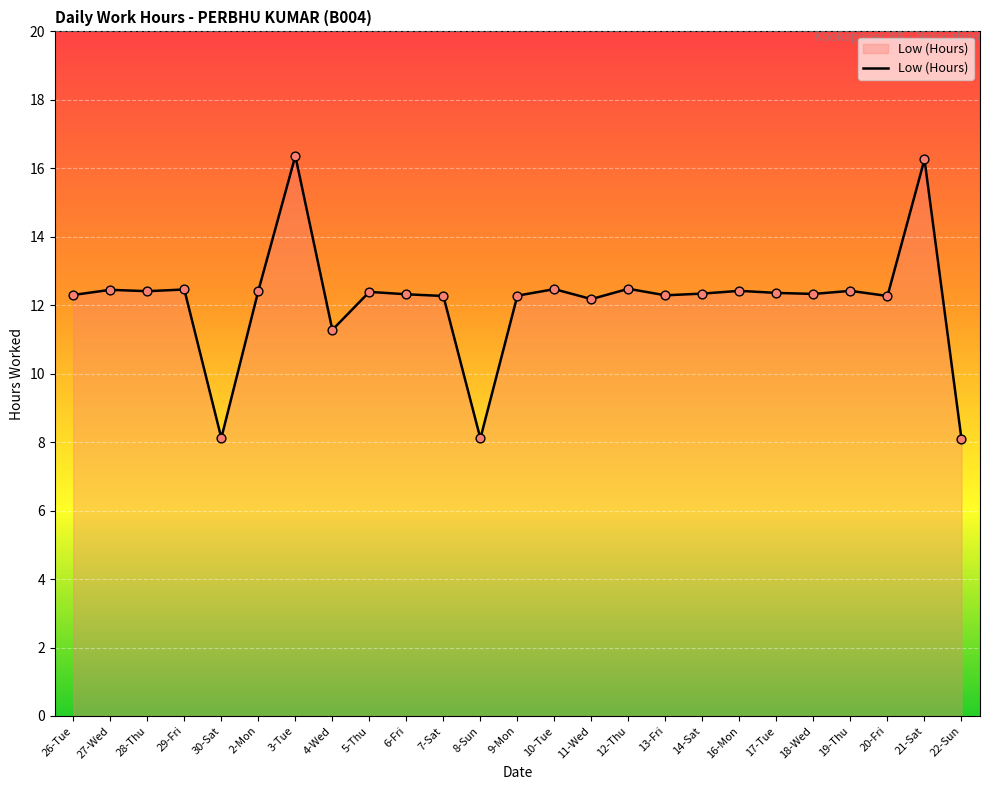

Which has a higher value, 18-Wed or 30-Sat?

18-Wed